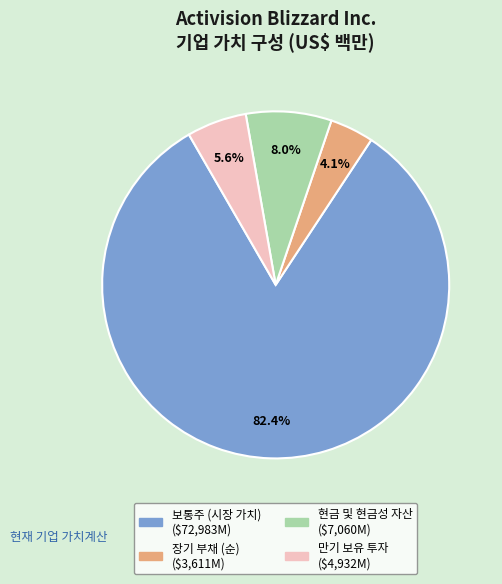

The 현금 및 현금성 자산 slice represents 8% of the pie. True or false?

True